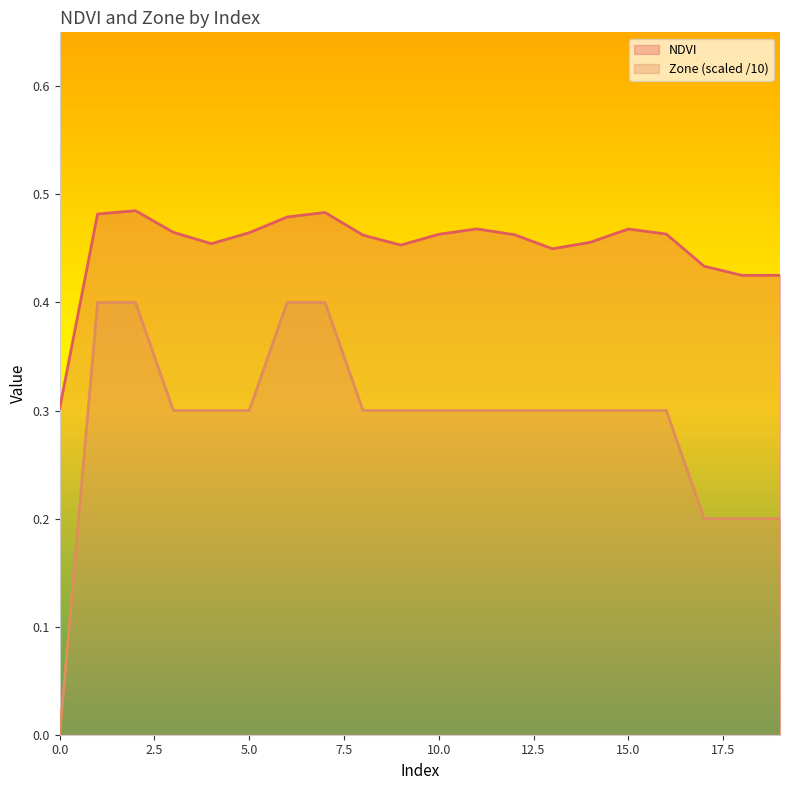

Does the chart have visible grid lines?

No